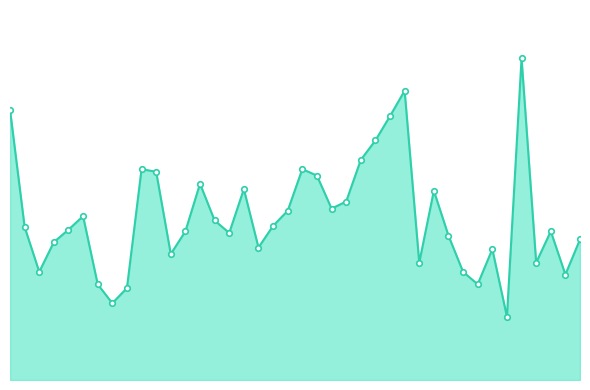

Does the chart have visible grid lines?

No